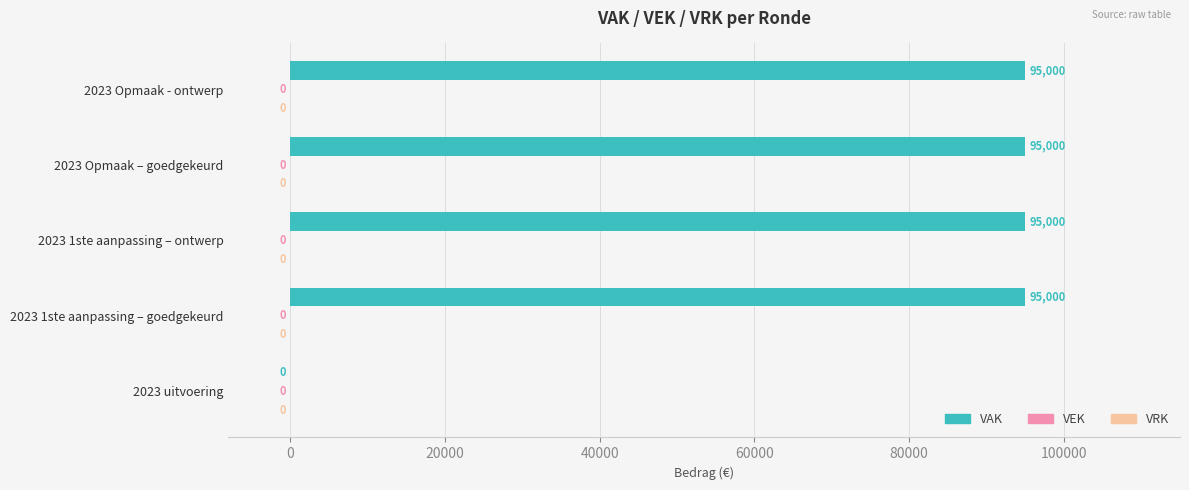

What is the greatest value displayed?

95000